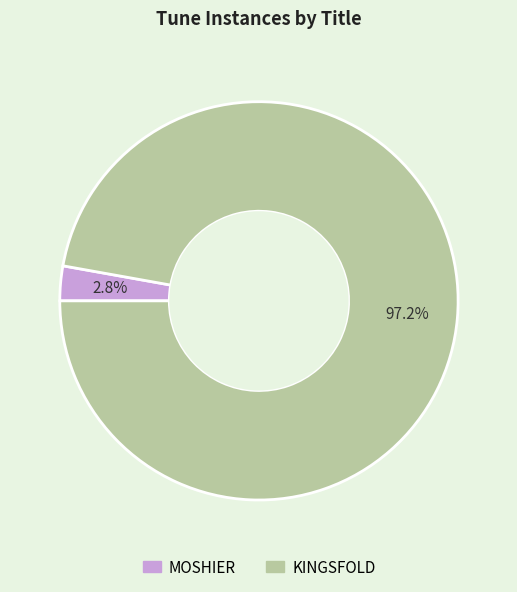

To the nearest percent, what portion does MOSHIER represent?

3%